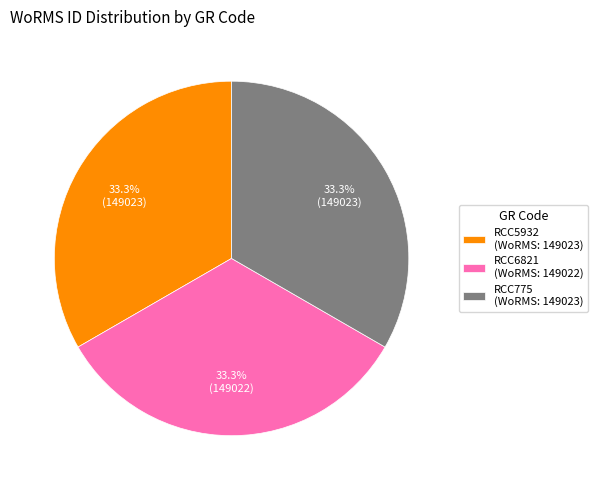

Combined, do RCC5932 (WoRMS: 149023) and RCC6821 (WoRMS: 149022) account for over 50%?

Yes